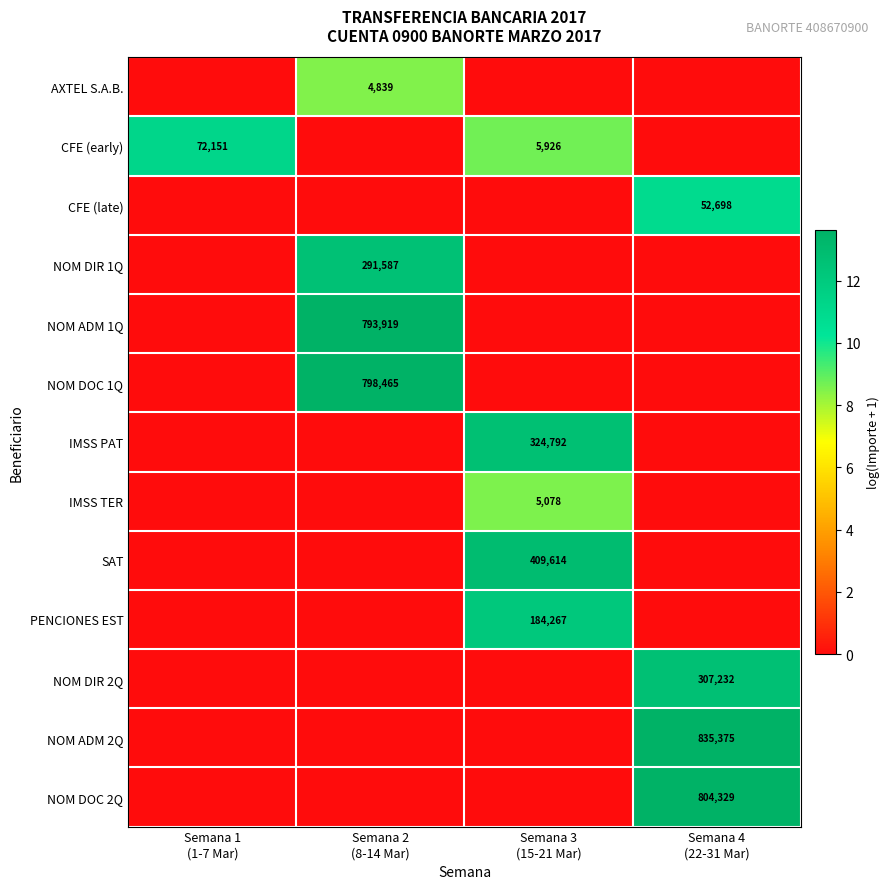

True or false: NOM DOC 2Q has a value of 0.0 at Semana 2 (8-14 Mar).

True